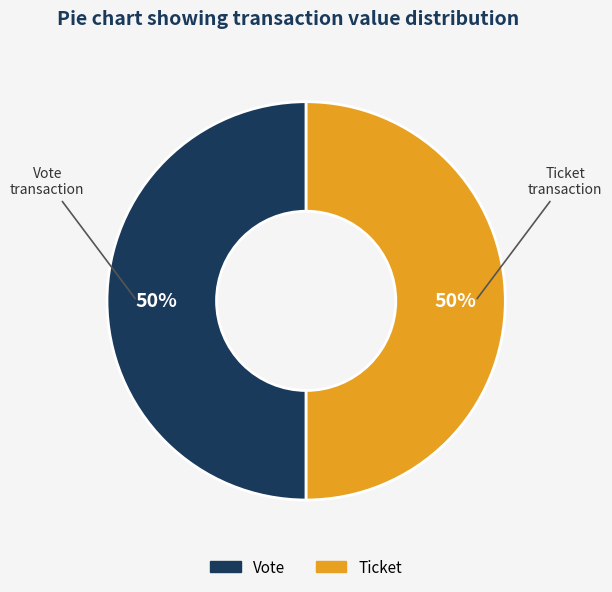

Is the sum of Vote and Ticket greater than half?

Yes